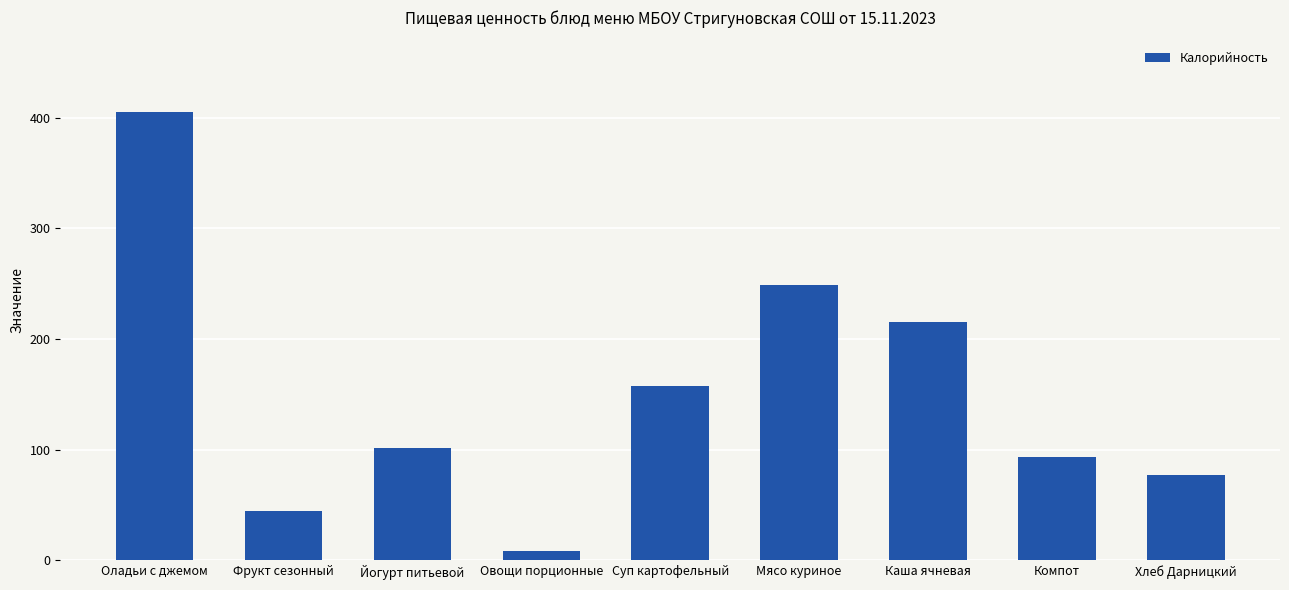

Which label corresponds to the largest value in the chart?

Оладьи с джемом